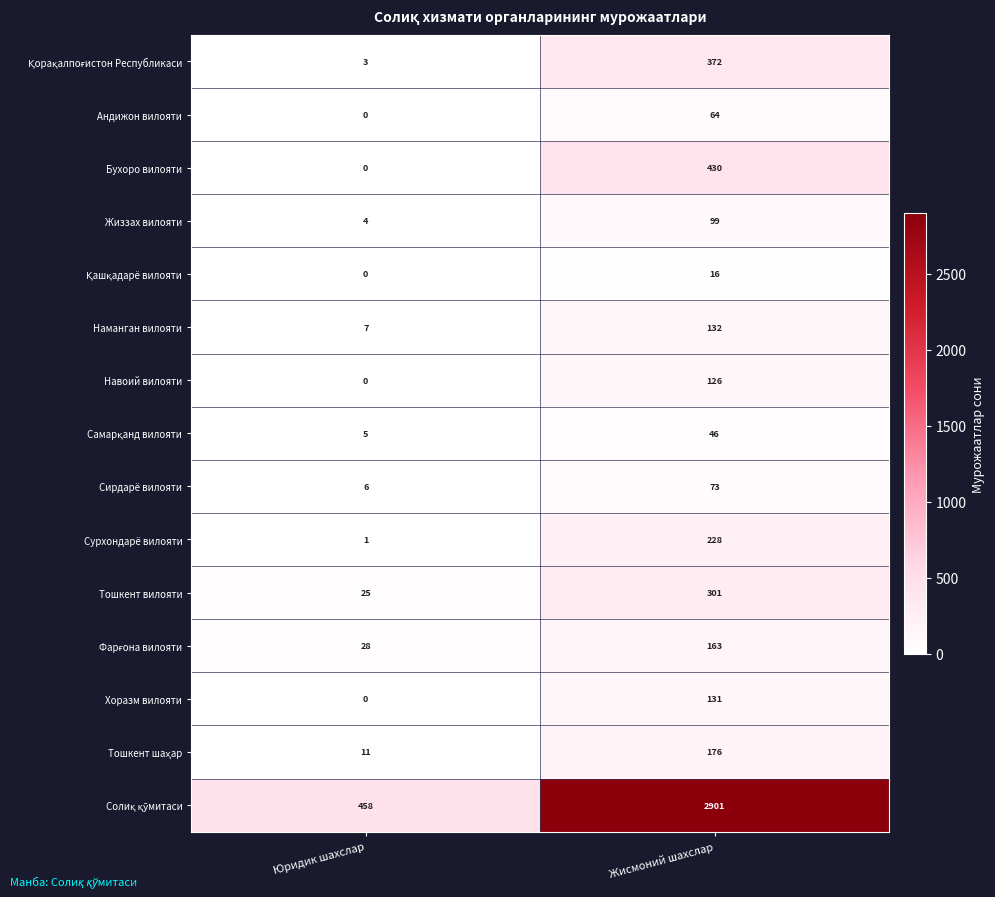

What is the difference between the highest and lowest values at Жисмоний шахслар?

2885